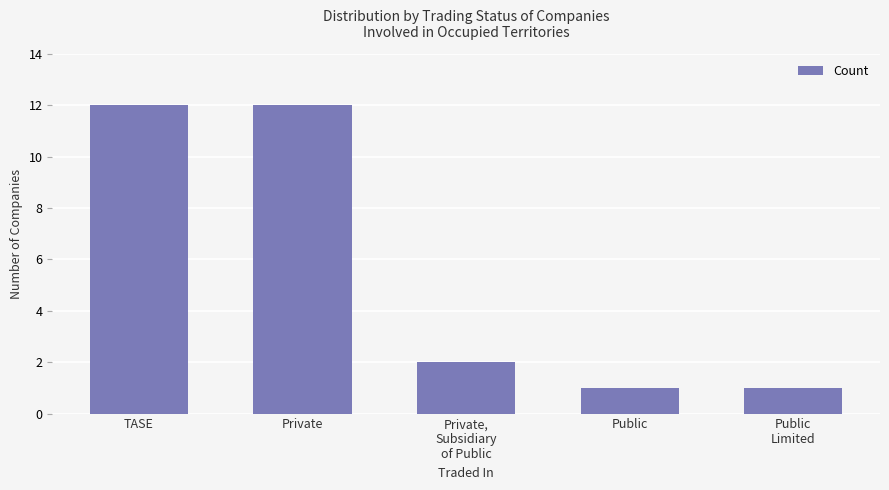

Is it true that the value at TASE is 12?

True